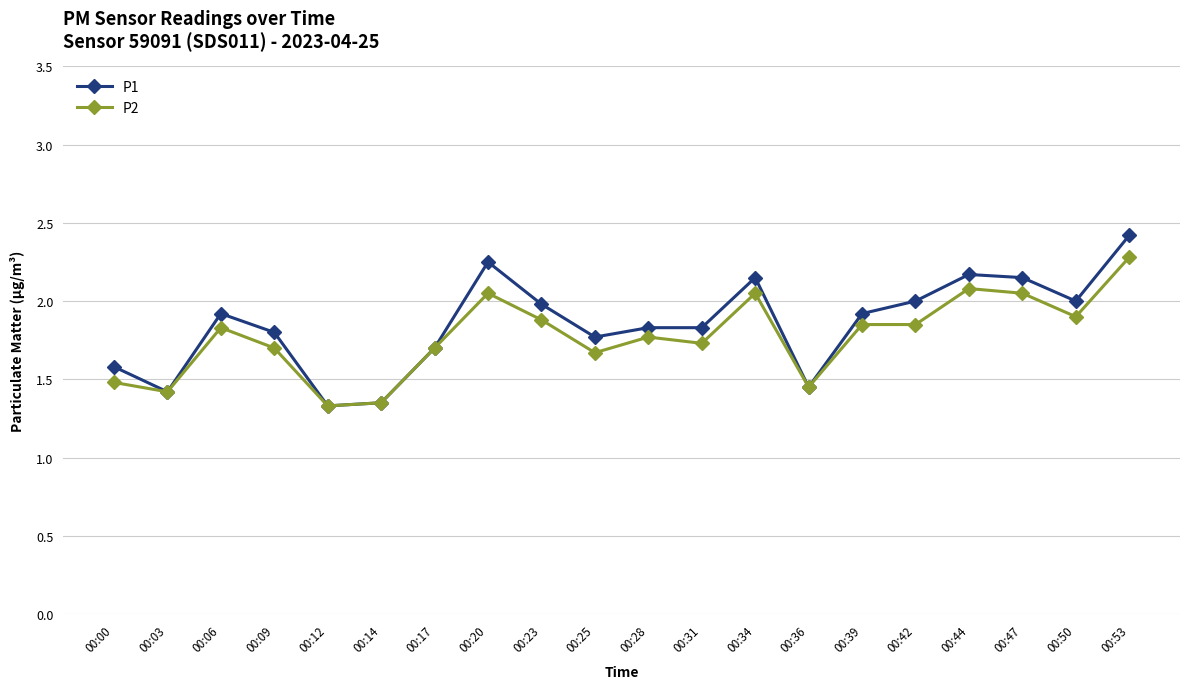

At how many categories does at least one series exceed 1?

20